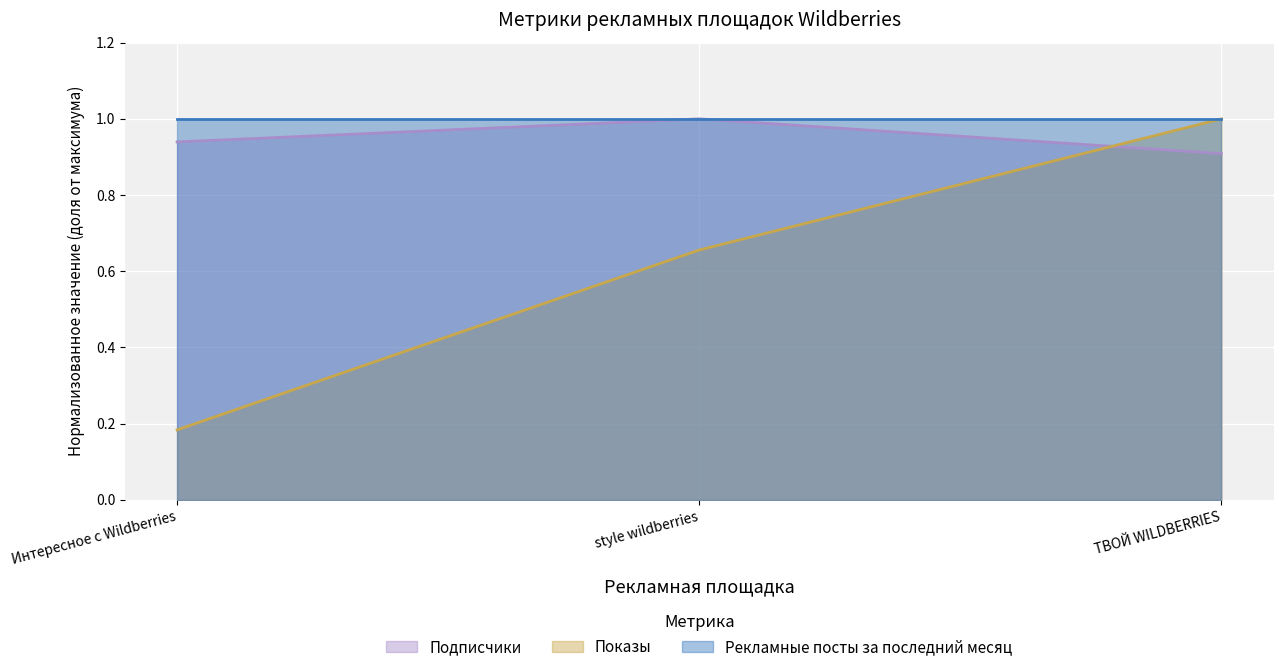

How many lines are shown in the chart?

3